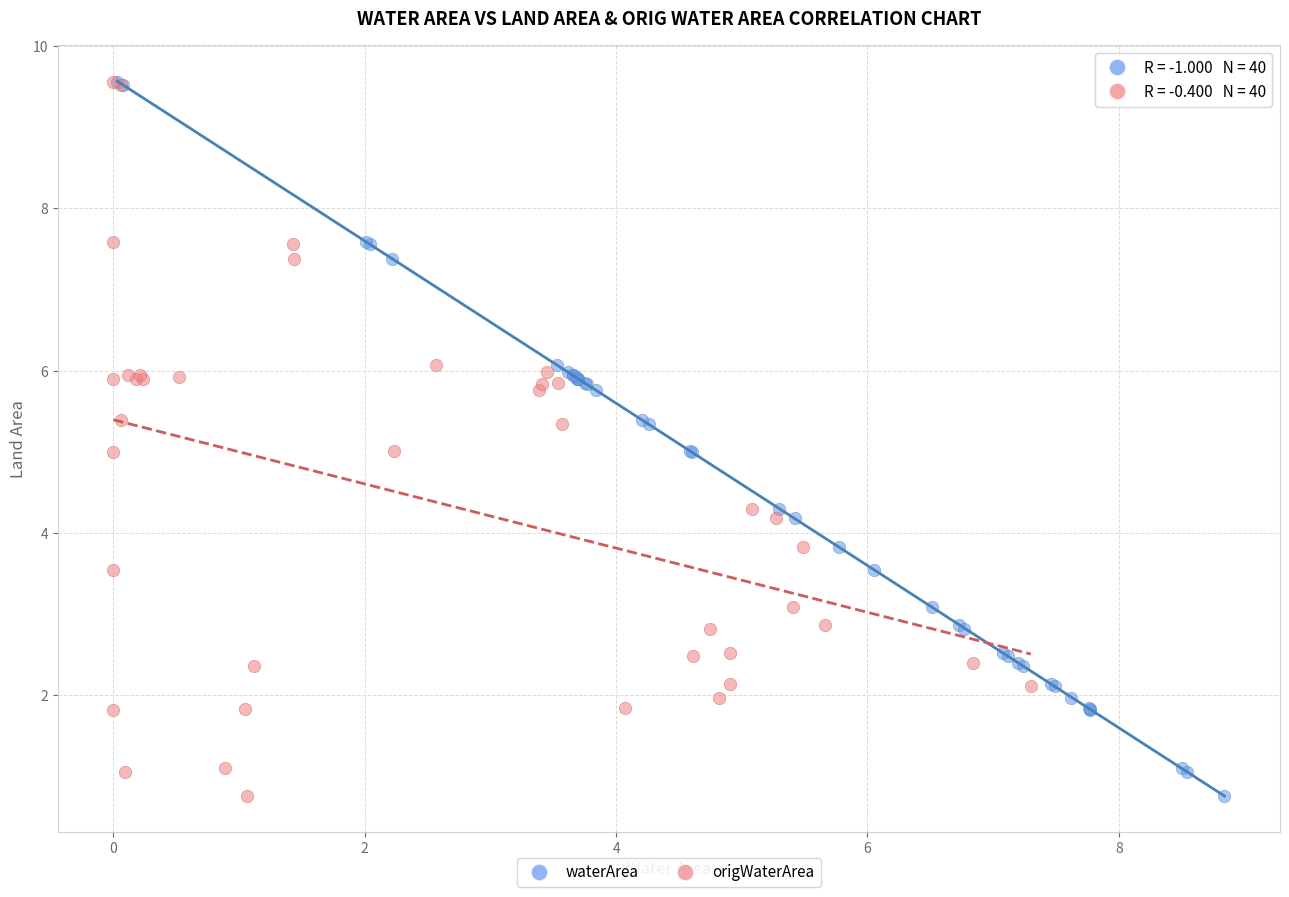

What are all the series names shown in the legend?

waterArea, origWaterArea